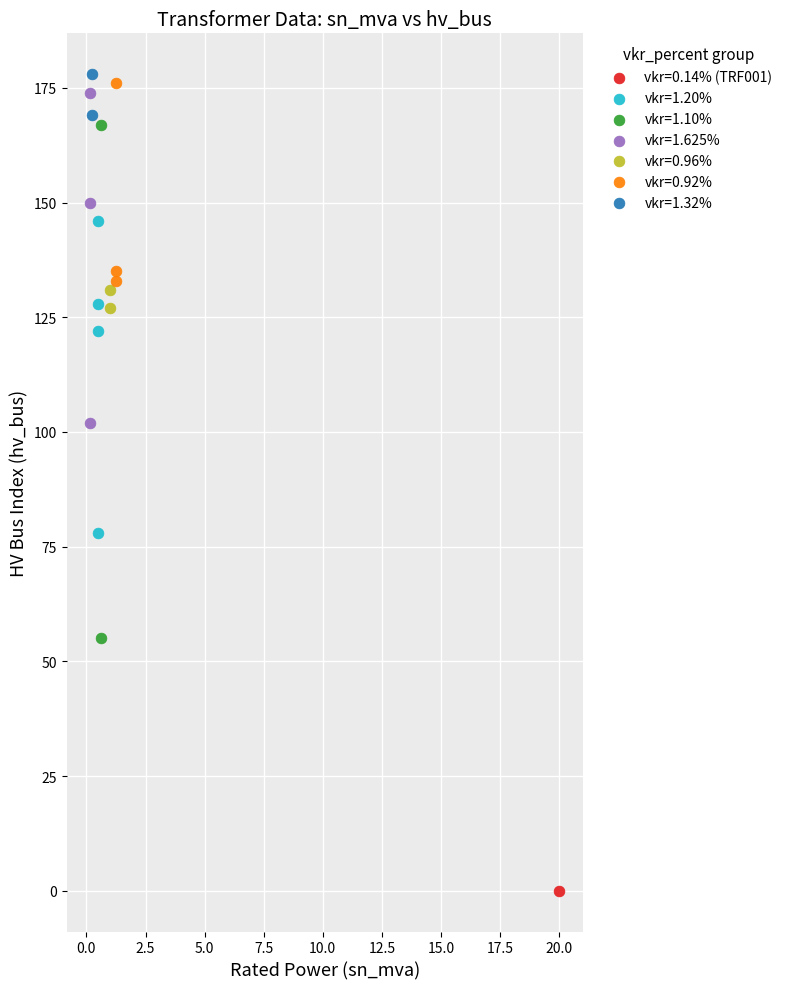

Which series contains the highest Y value?

vkr=1.32%